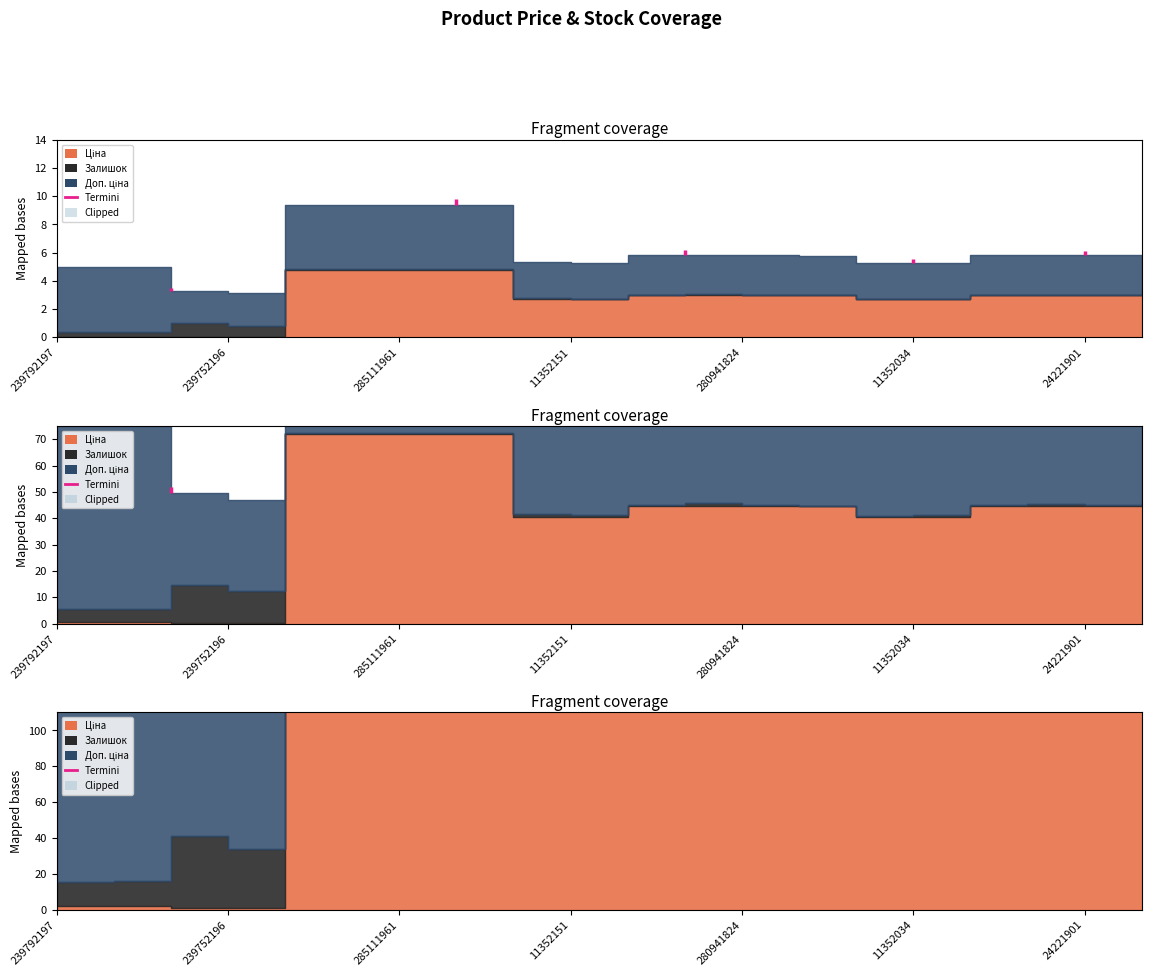

What is the value of the 2nd point from the left?

144.1